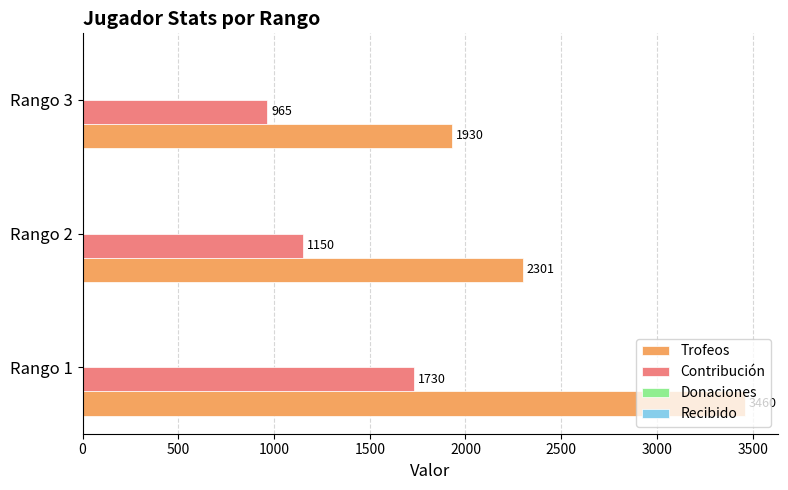

What is the difference between the Contribución values at Rango 1 and Rango 3?

765